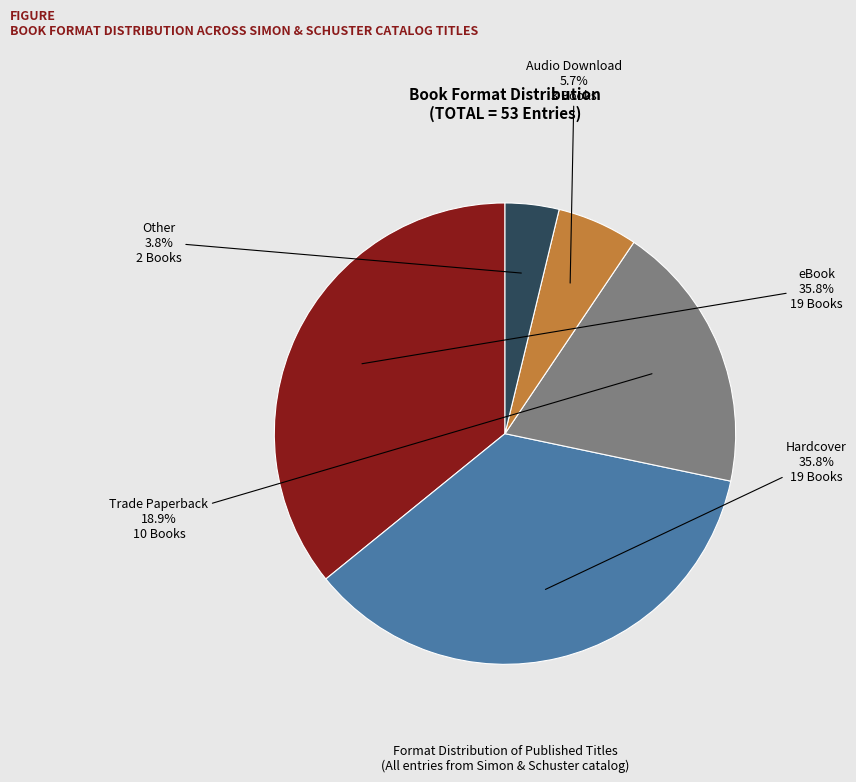

Which has a higher value, Hardcover or Trade Paperback?

Hardcover